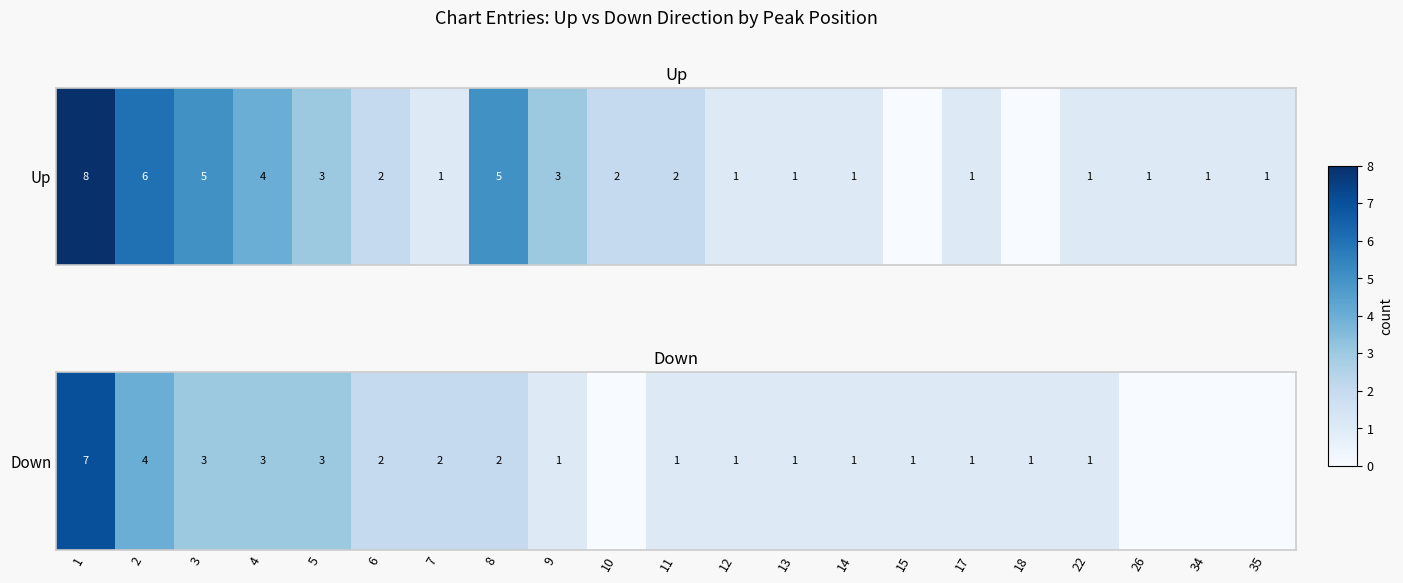

What is the difference between the values at 15 and 3?

2